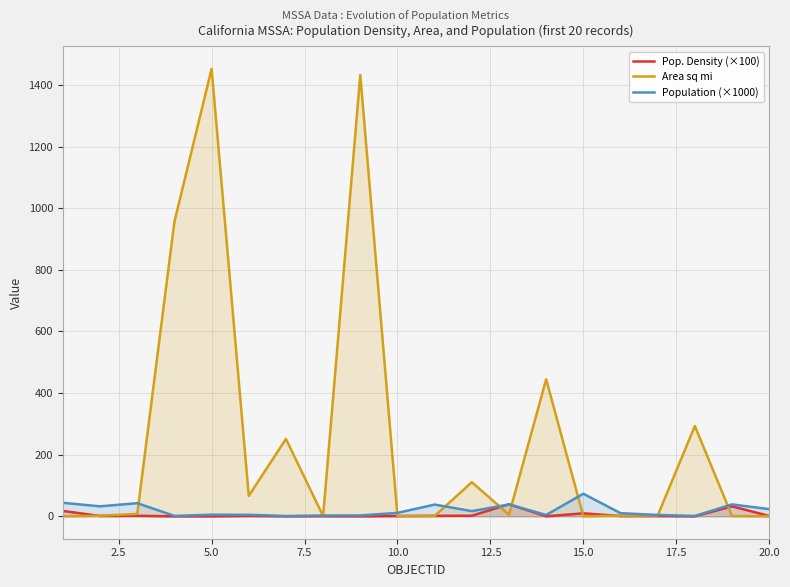

In Area sq mi, how many points are lower than both neighbors (excluding endpoints)?

5